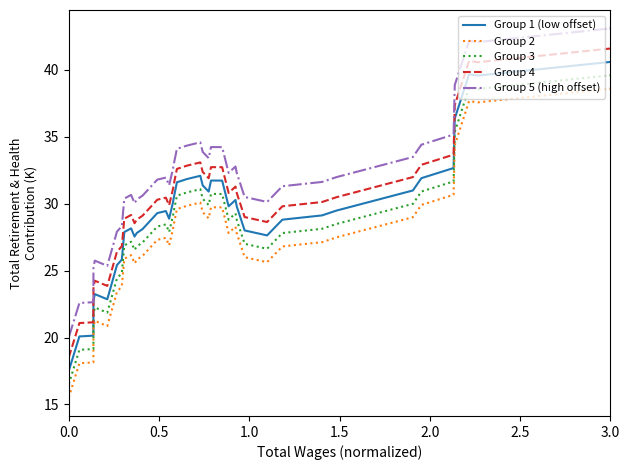

List the series in order of their overall mean, highest first.

Group 5 (high offset), Group 4, Group 1 (low offset), Group 3, Group 2